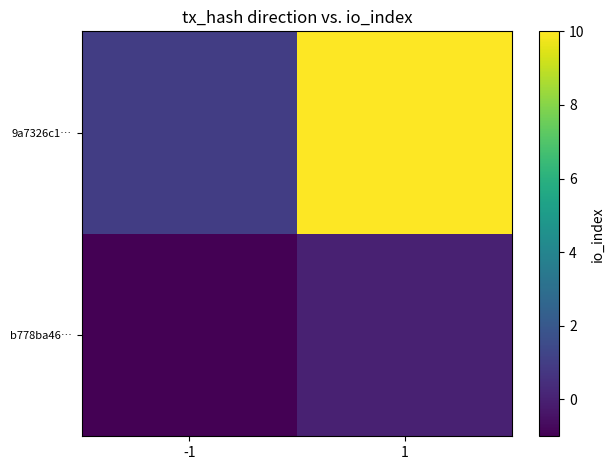

Reading left to right, transcribe all the data shown in this chart.

b778ba46…: -1=-1	1=0
9a7326c1…: -1=1	1=10